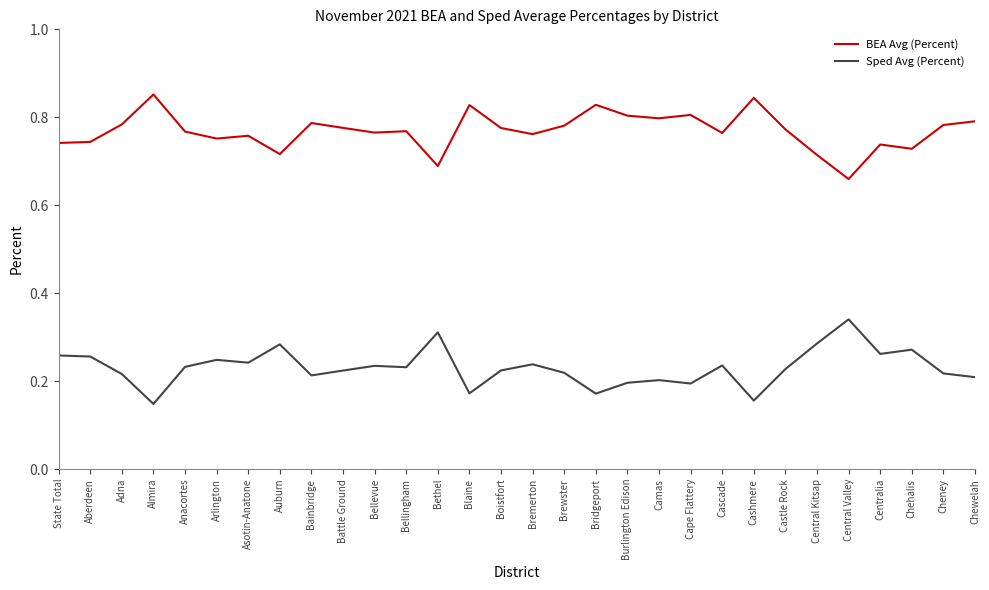

Rank the series at Aberdeen from highest to lowest value.

BEA Avg (Percent), Sped Avg (Percent)